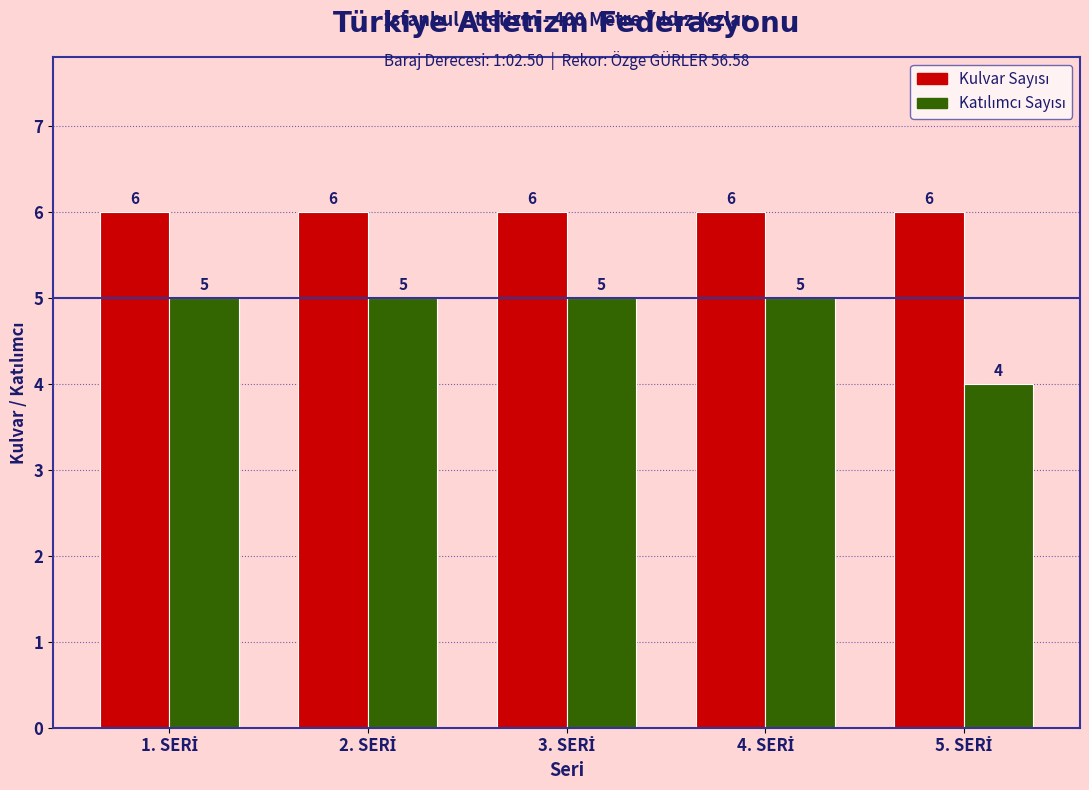

What is the greatest value displayed?

6